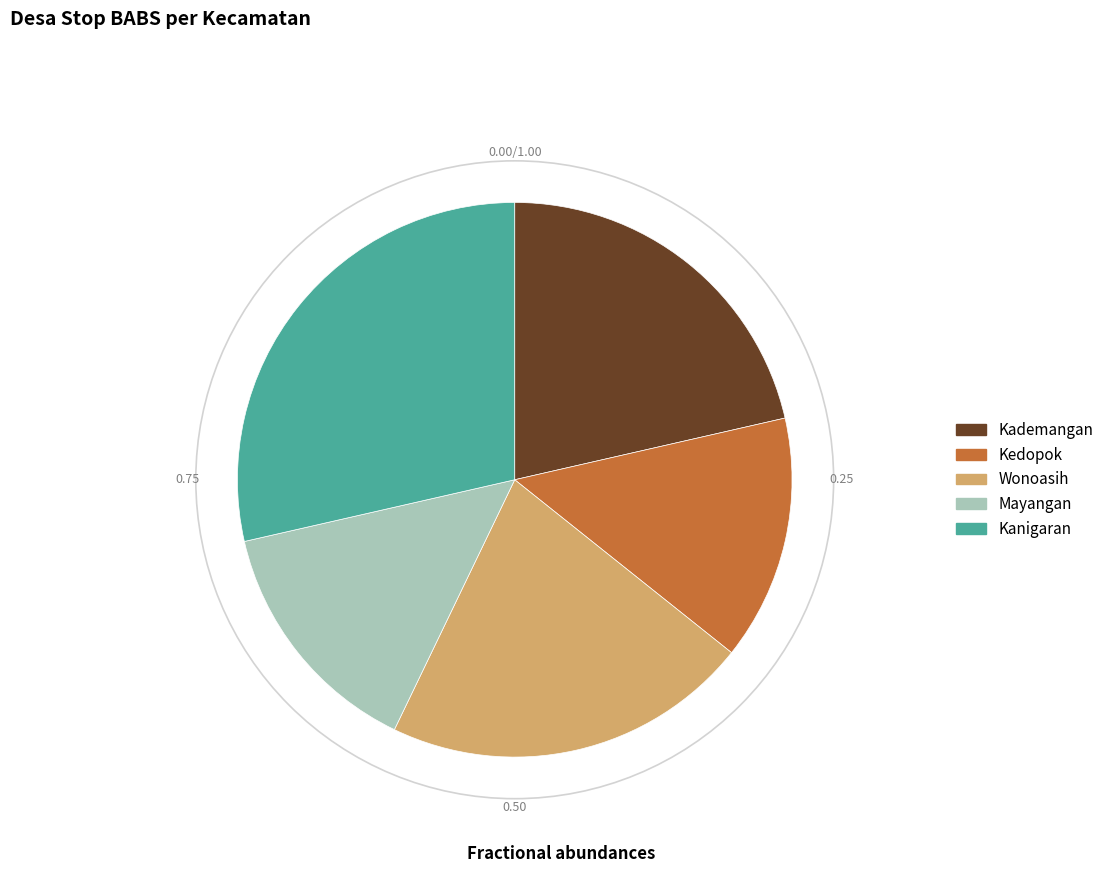

How many slices are in this pie chart?

5